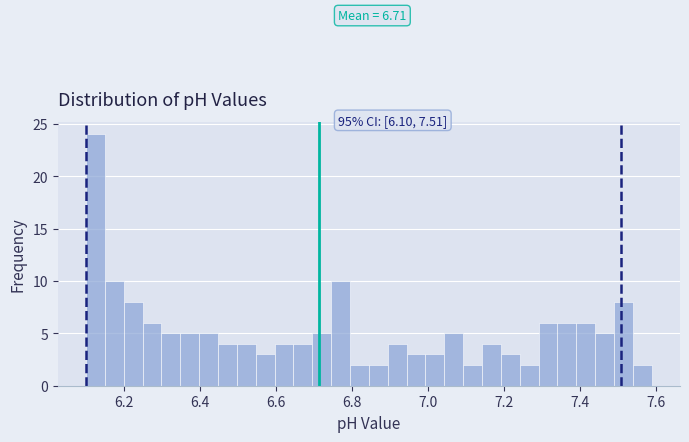

Read against the x-axis, roughly where is the centre of the tallest bar?

6.12